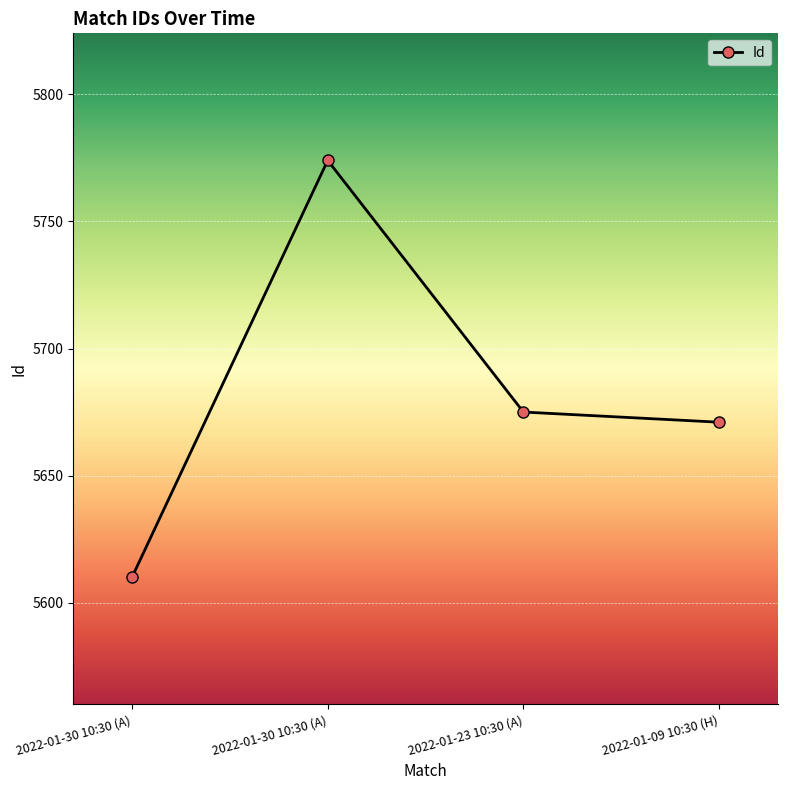

Rank the categories by value from highest to lowest.

2022-01-30 10:30 (A), 2022-01-23 10:30 (A), 2022-01-09 10:30 (H), 2022-01-30 10:30 (A)